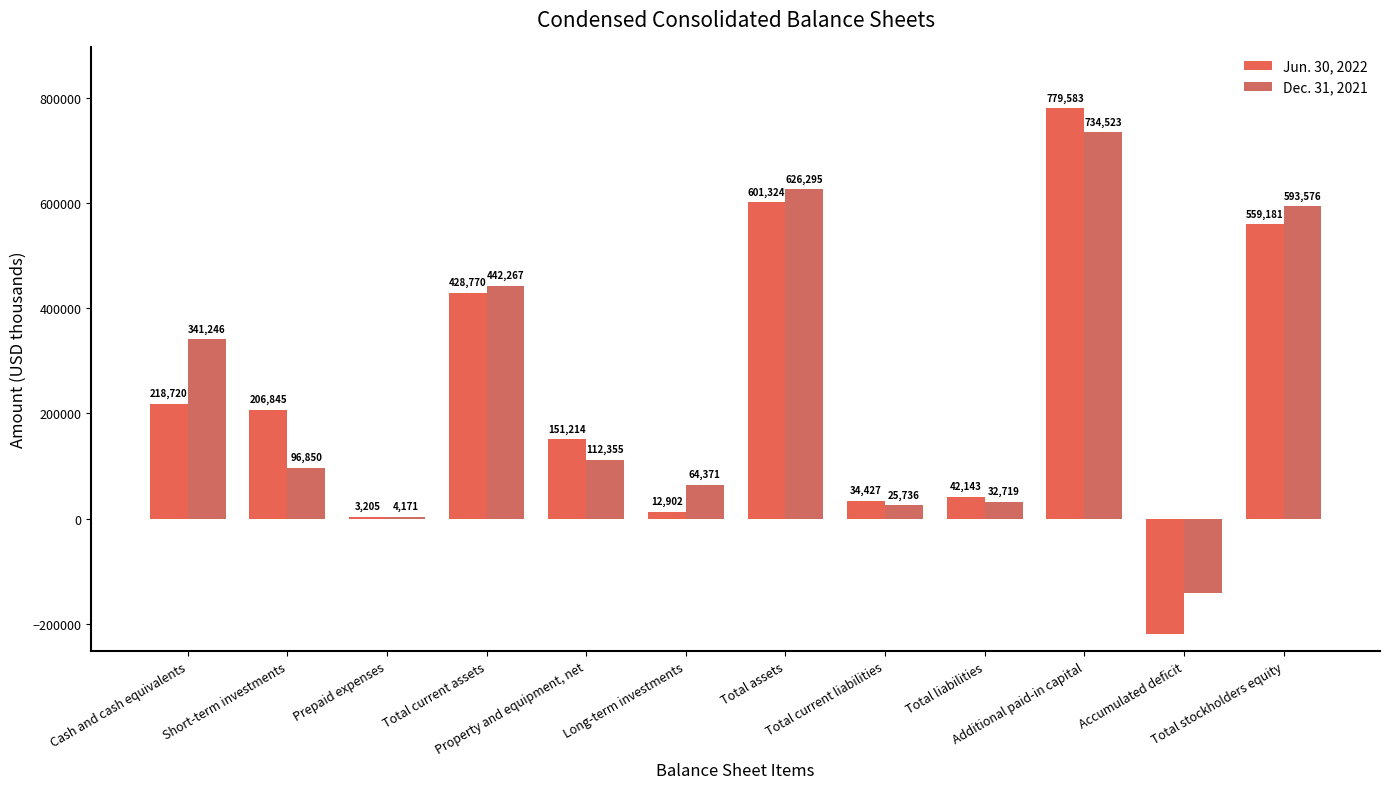

What is the maximum value shown in the chart?

779583